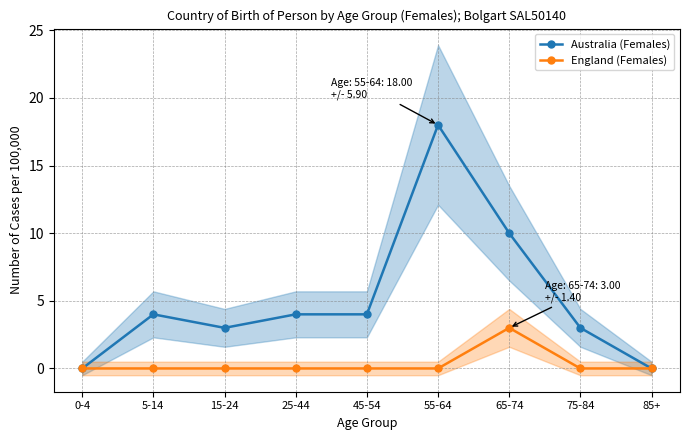

Is it true that Australia (Females) equals 4 at 45-54?

True